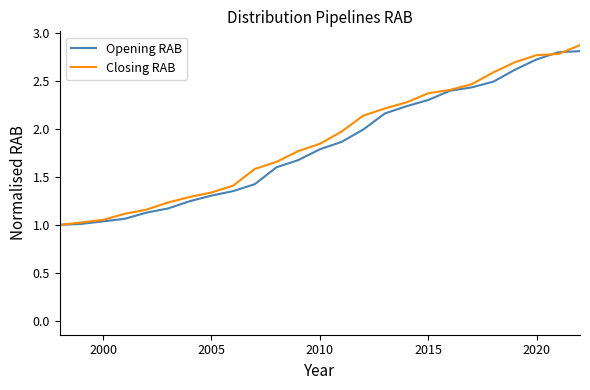

What is the greatest value displayed?

2.9